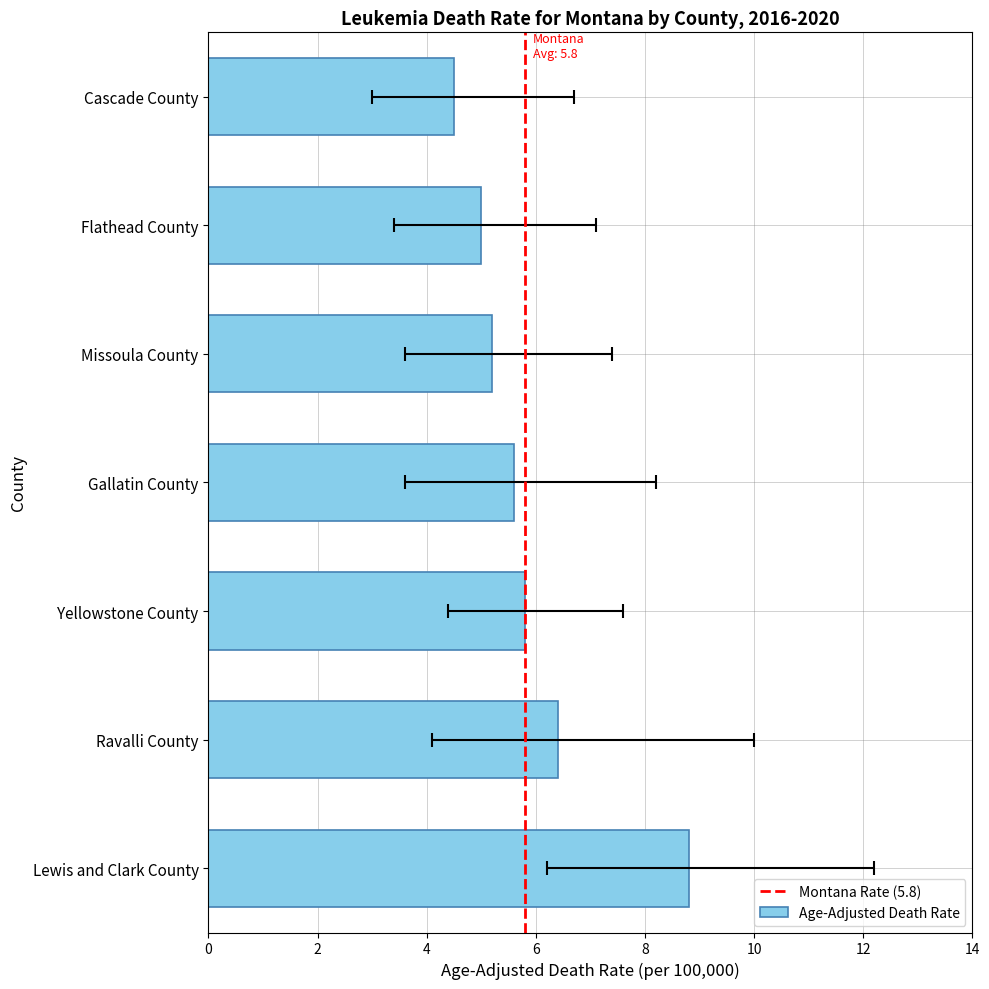

What is the average value of the Age-Adjusted Death Rate series?

5.9